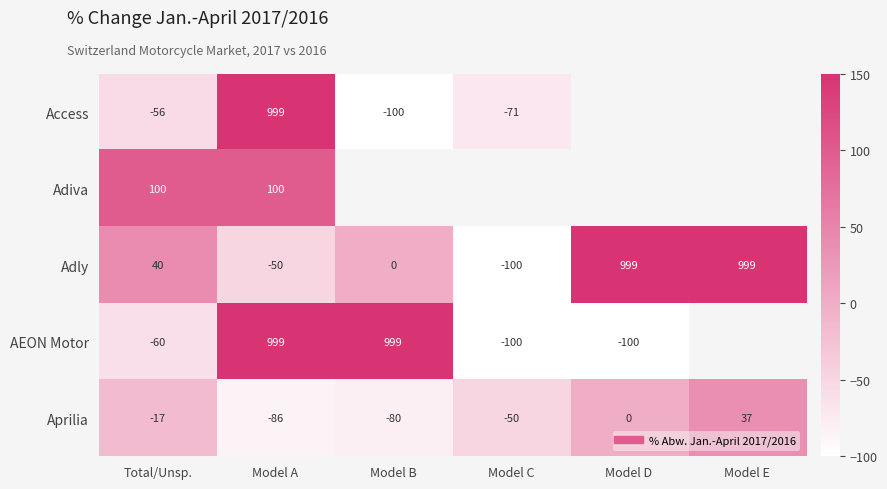

What is the maximum value for Adiva?

100.0